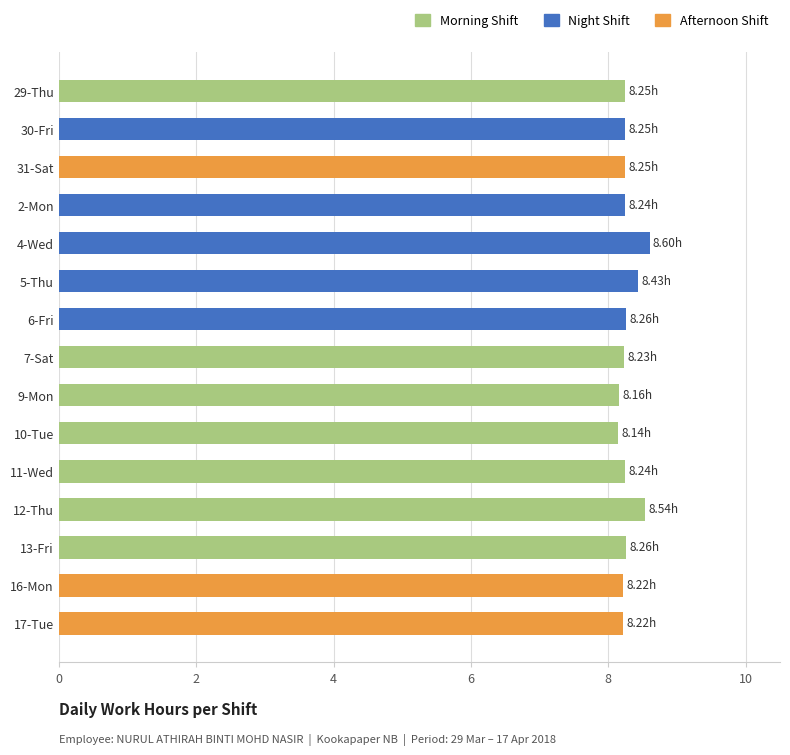

What is the ratio of the value at 7-Sat to the value at 4-Wed?

1.0